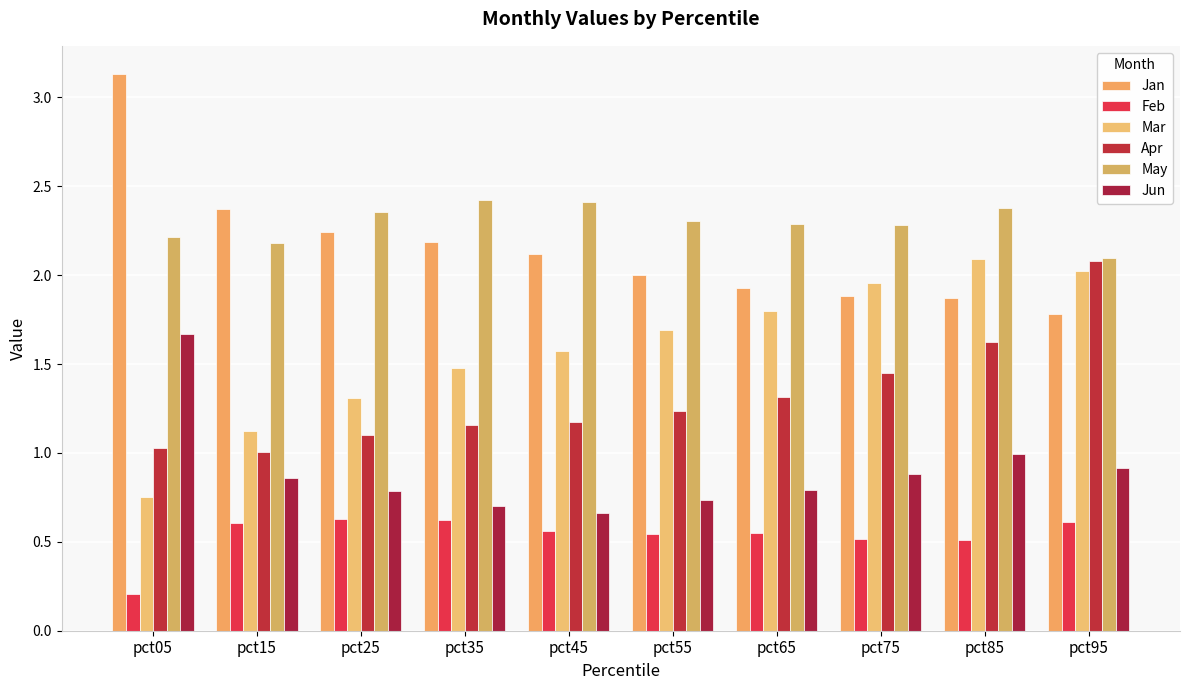

Count the number of data series in this chart.

6